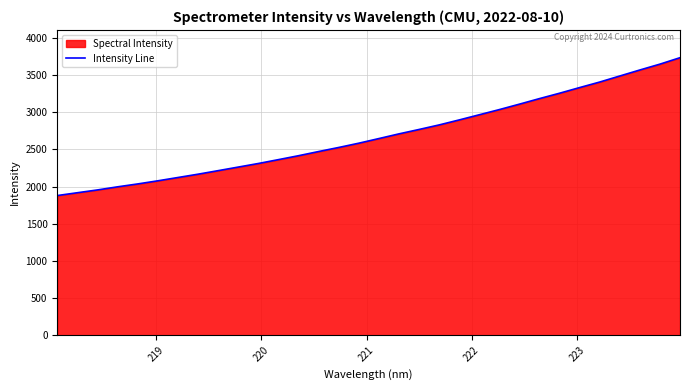

What is the average value?

2683.4